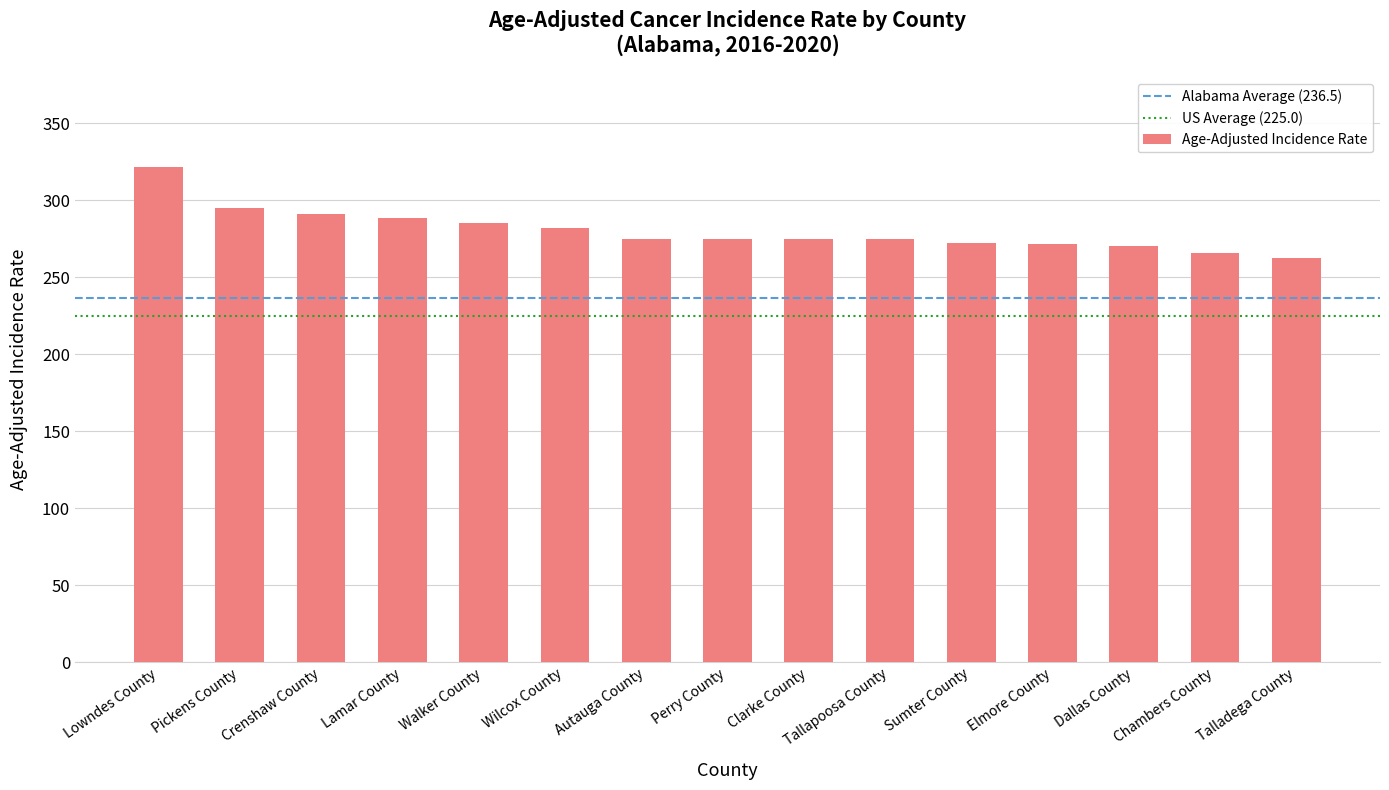

What is the difference between the maximum and second lowest values?

55.6